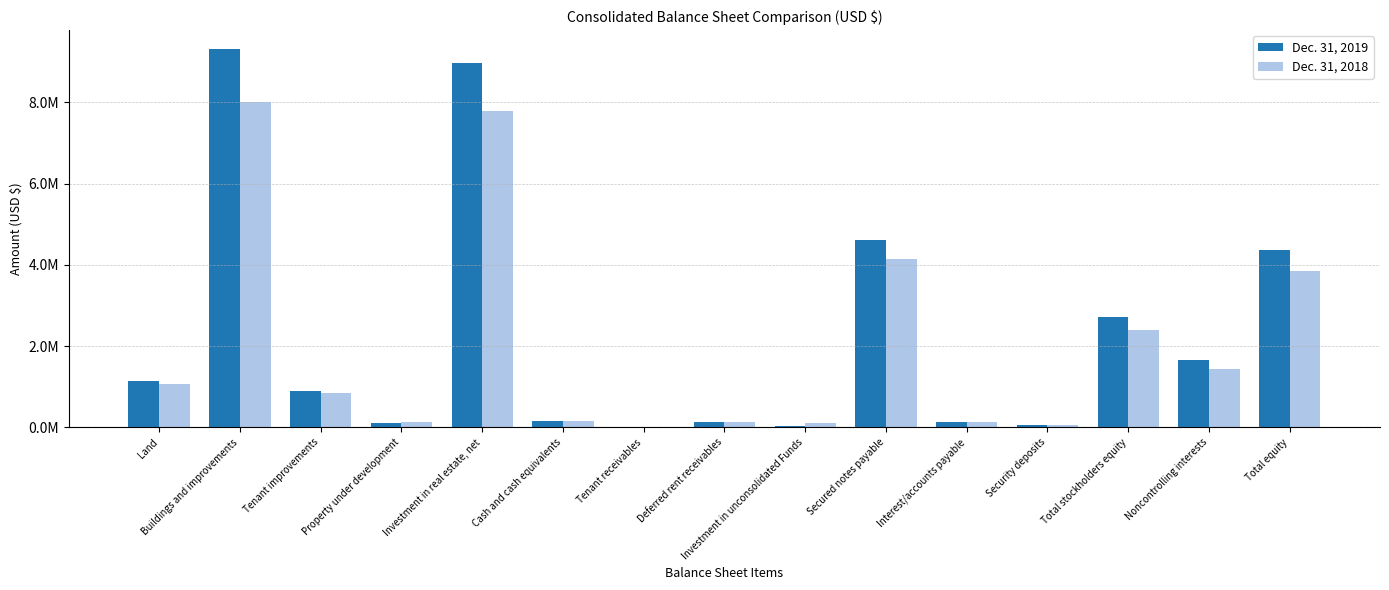

What are all the series names shown in the legend?

Dec. 31, 2019, Dec. 31, 2018